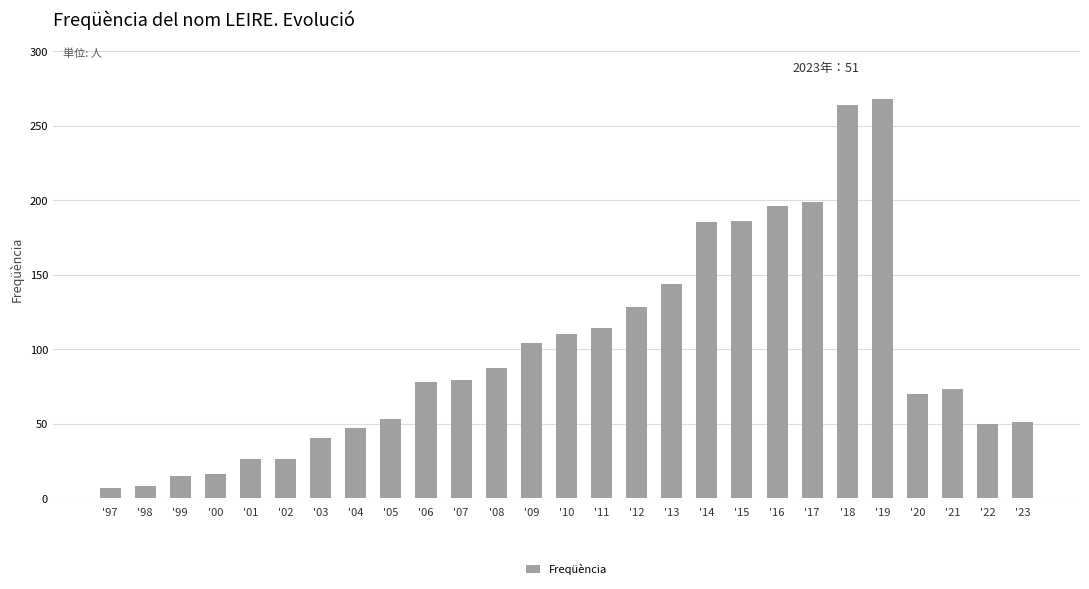

Read the value at '98.

8